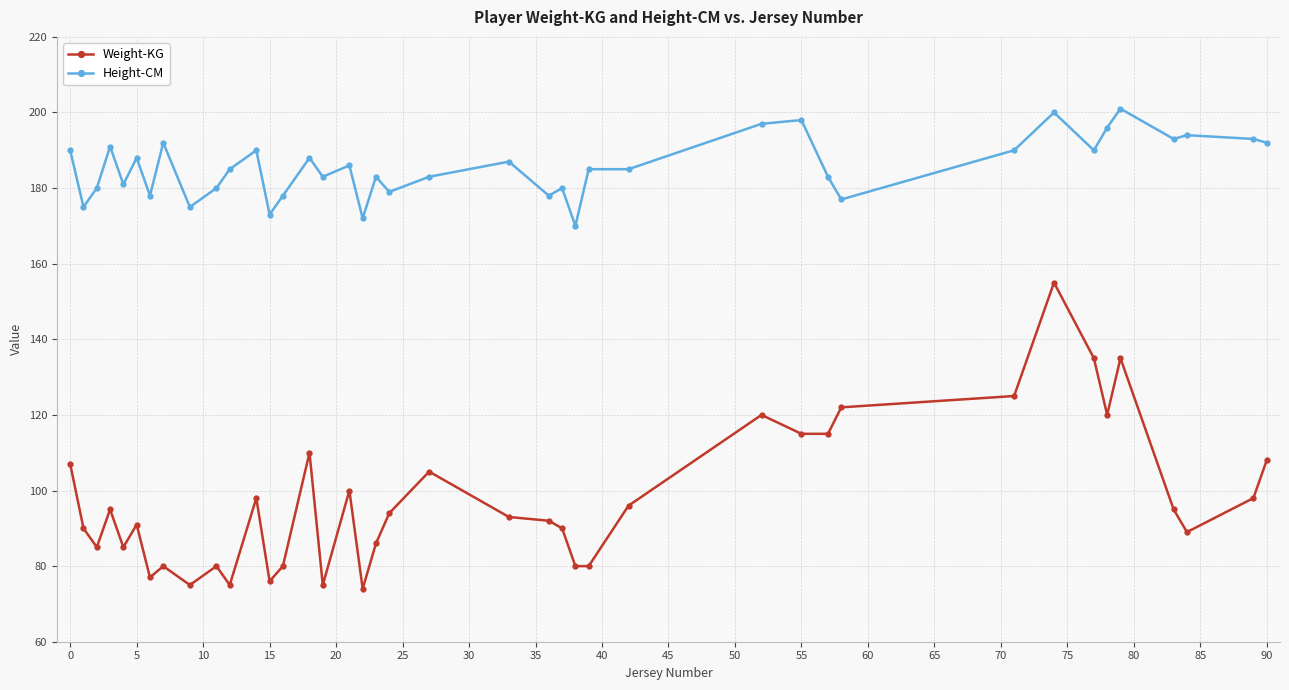

Which series has the largest total across all categories?

Height-CM